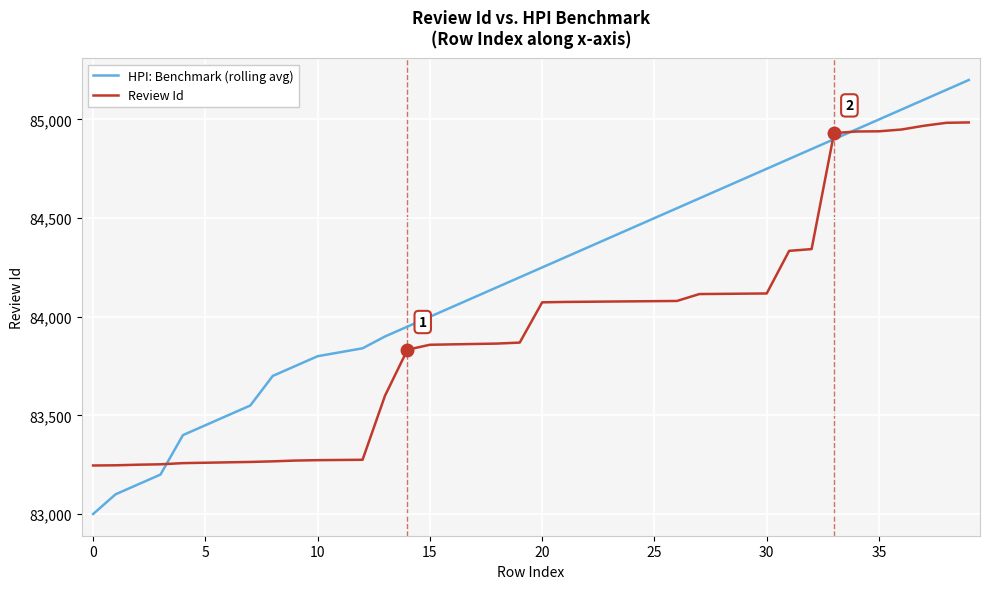

Which series has the largest total across all categories?

HPI: Benchmark (rolling avg)